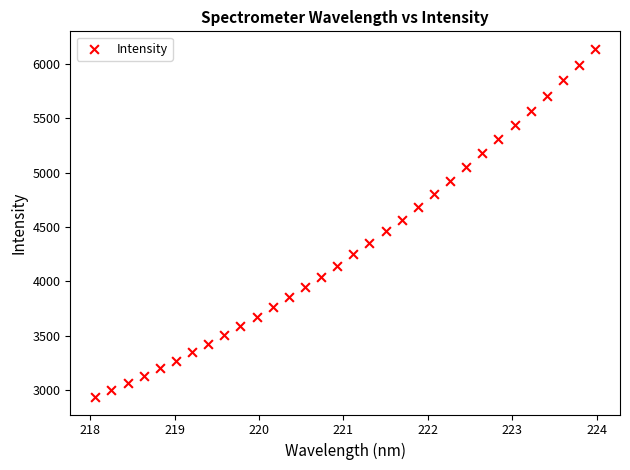

What is the range of Y values (max minus min)?

3202.3